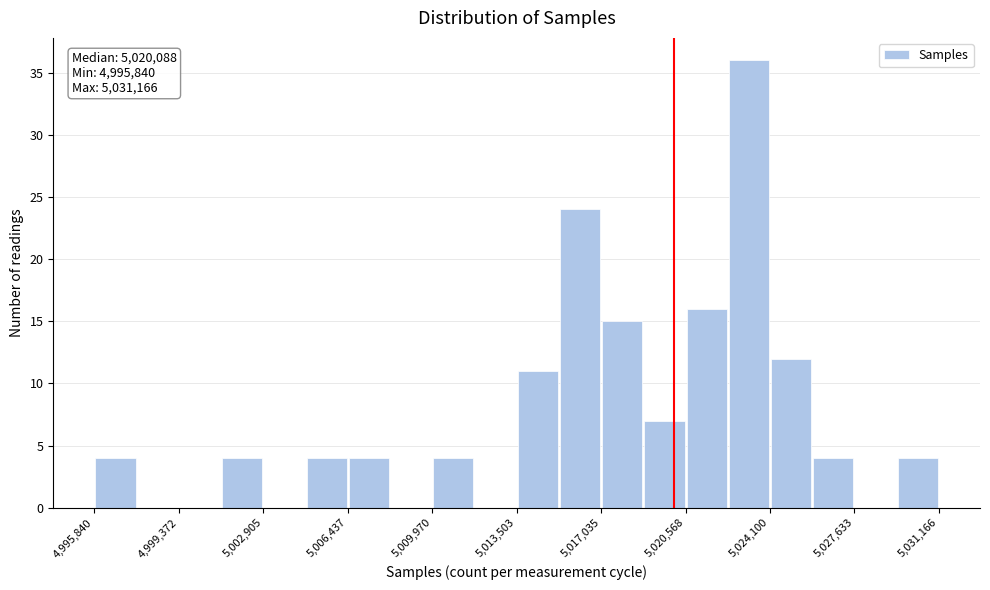

Read against the x-axis, roughly where is the centre of the tallest bar?

5023000